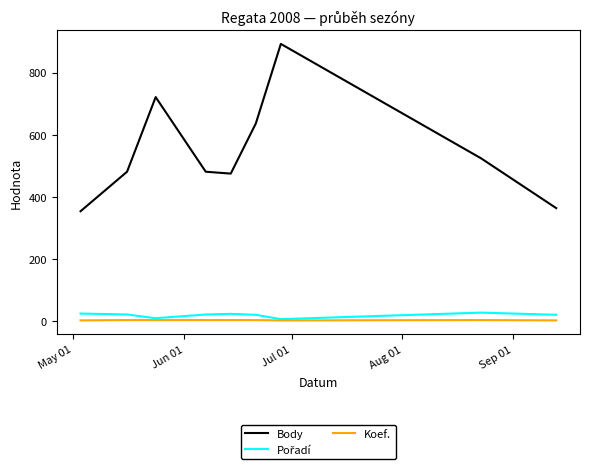

What is the greatest value displayed?

892